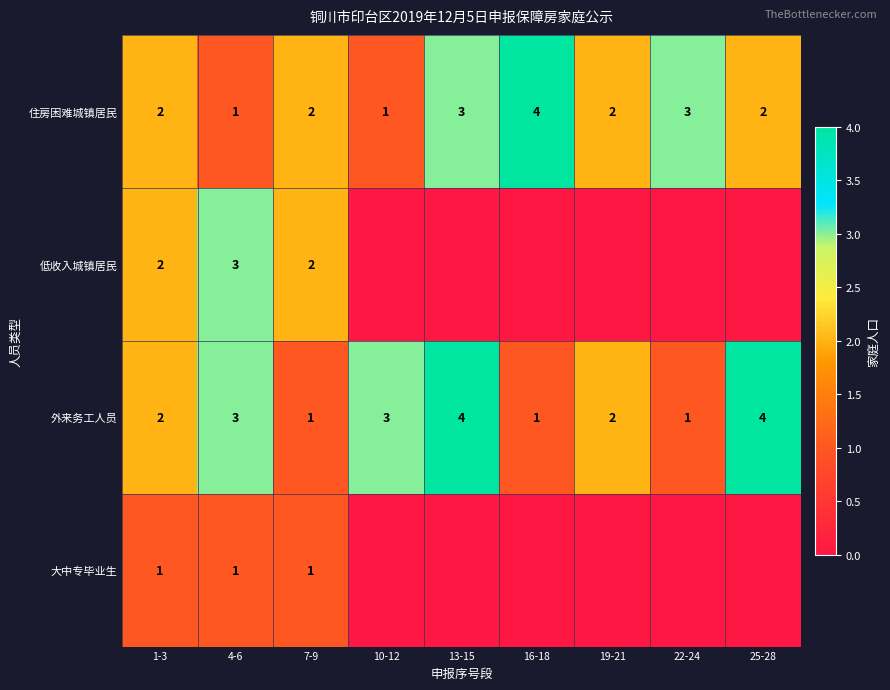

What is the maximum value shown in the chart?

4